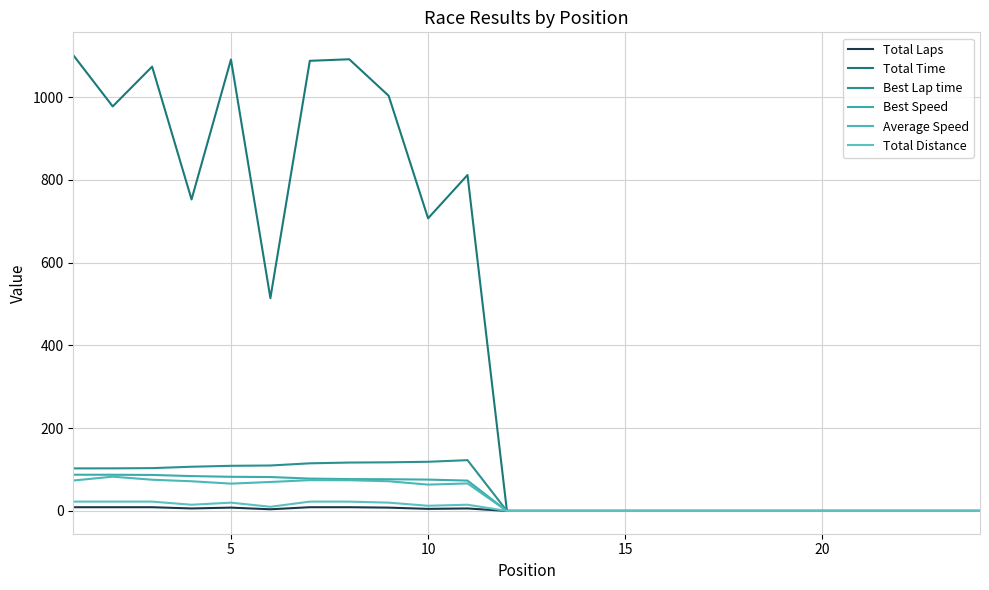

Does the chart have visible grid lines?

Yes